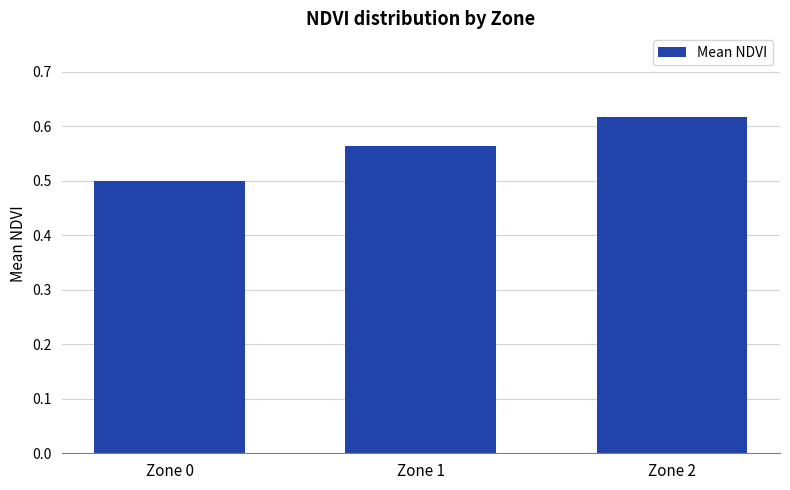

Rank the categories by value from lowest to highest.

Zone 0, Zone 1, Zone 2